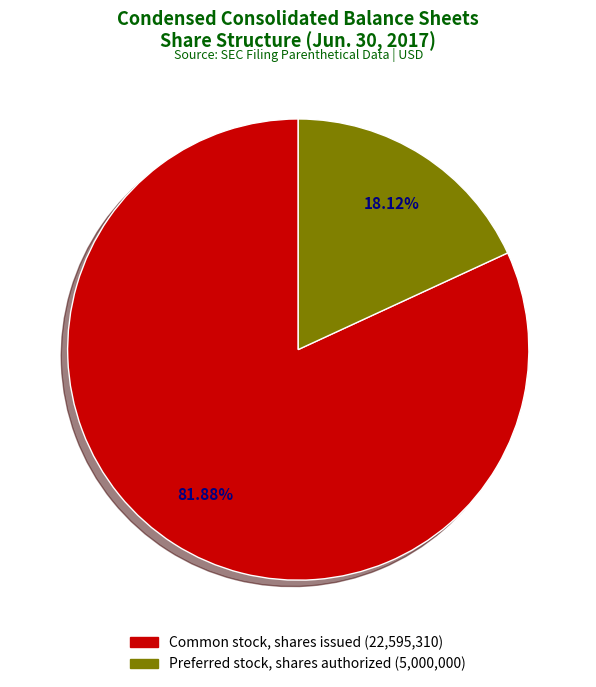

How many segments does this pie chart have?

2